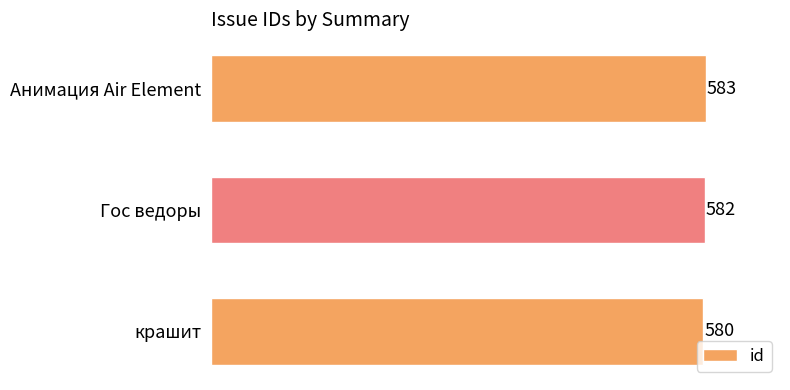

Reading top to bottom, transcribe all the data shown in this chart.

583	582	580